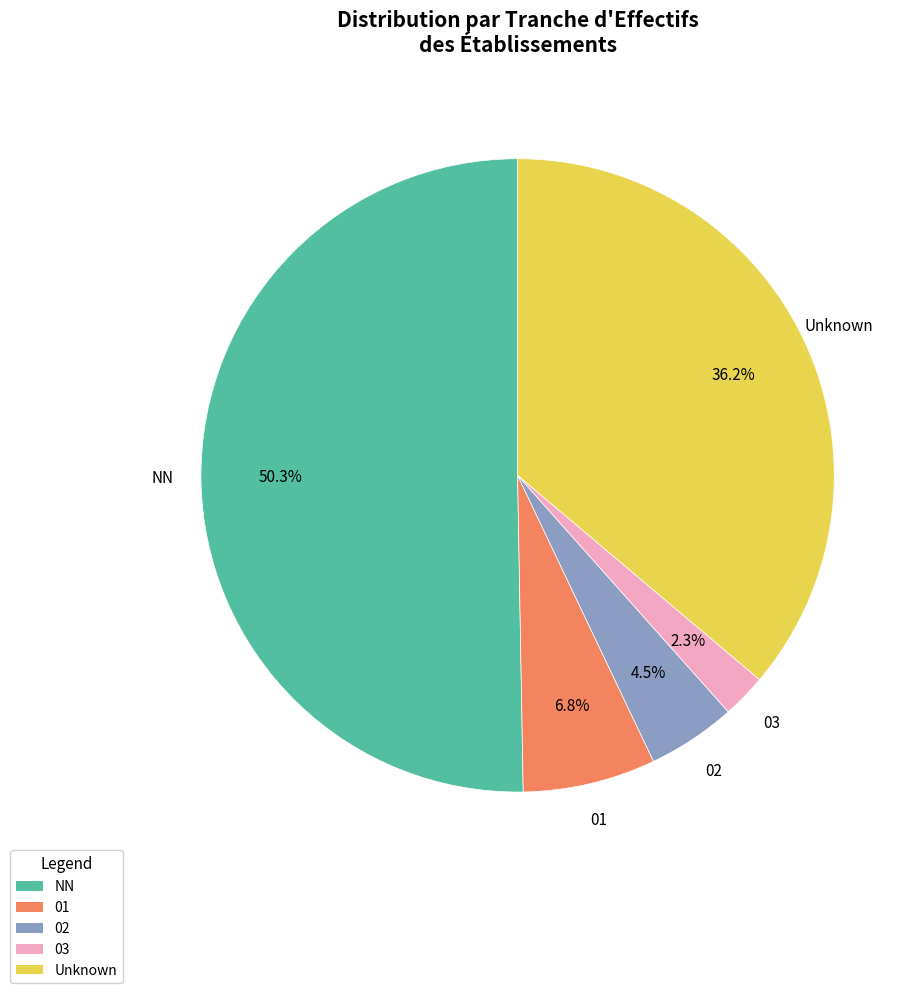

What is the largest slice in the pie chart?

NN